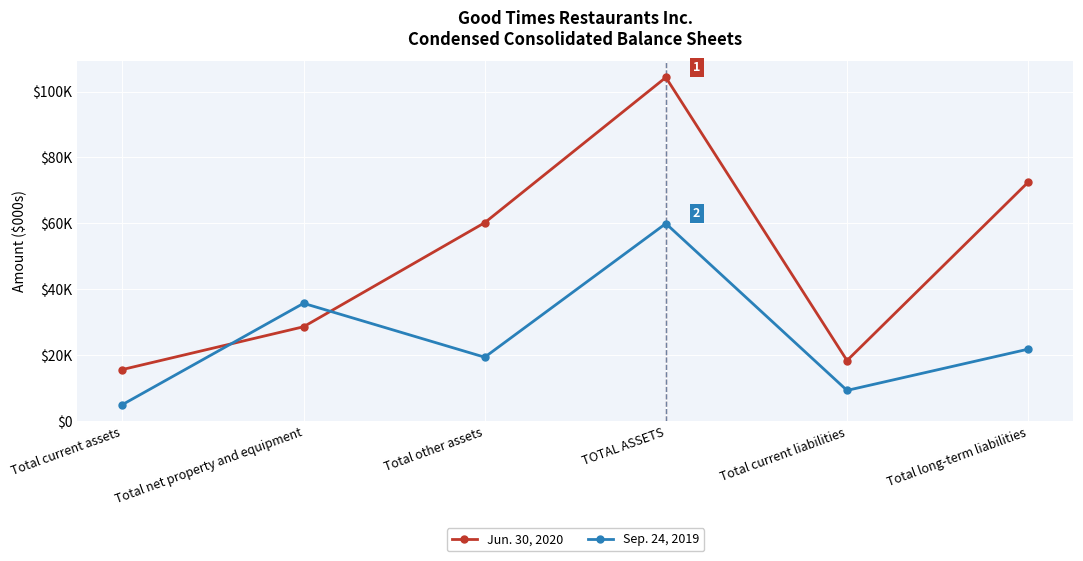

True or false: Jun. 30, 2020 has a value of 25437 at Total current liabilities.

False